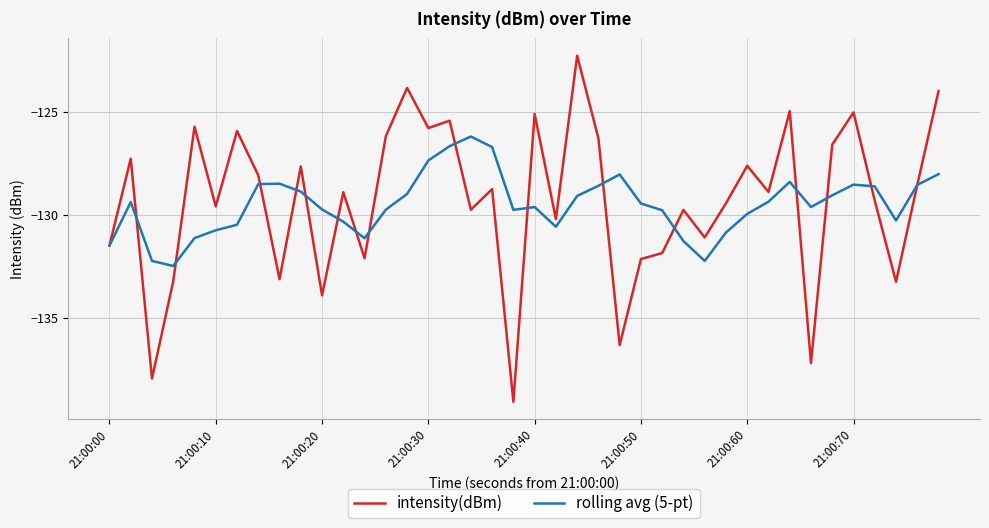

What is the maximum value shown in the chart?

-122.3